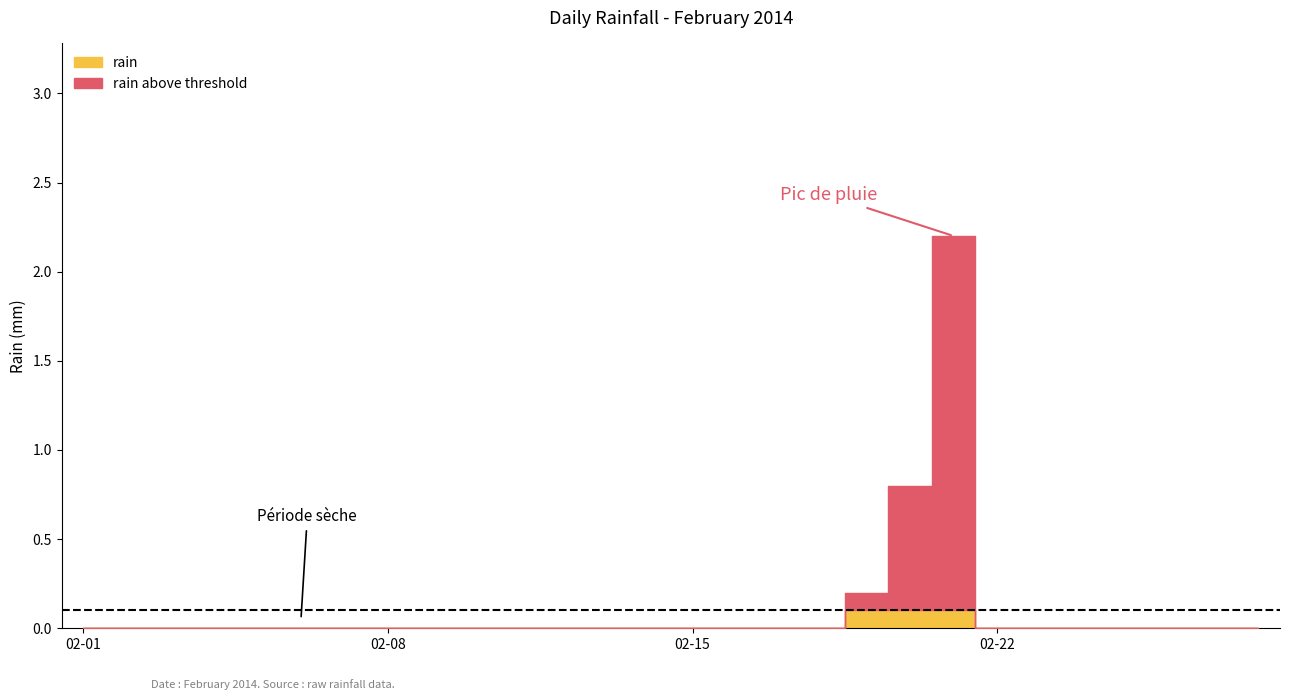

Where is the data nearest to the value 1?

2014-02-20